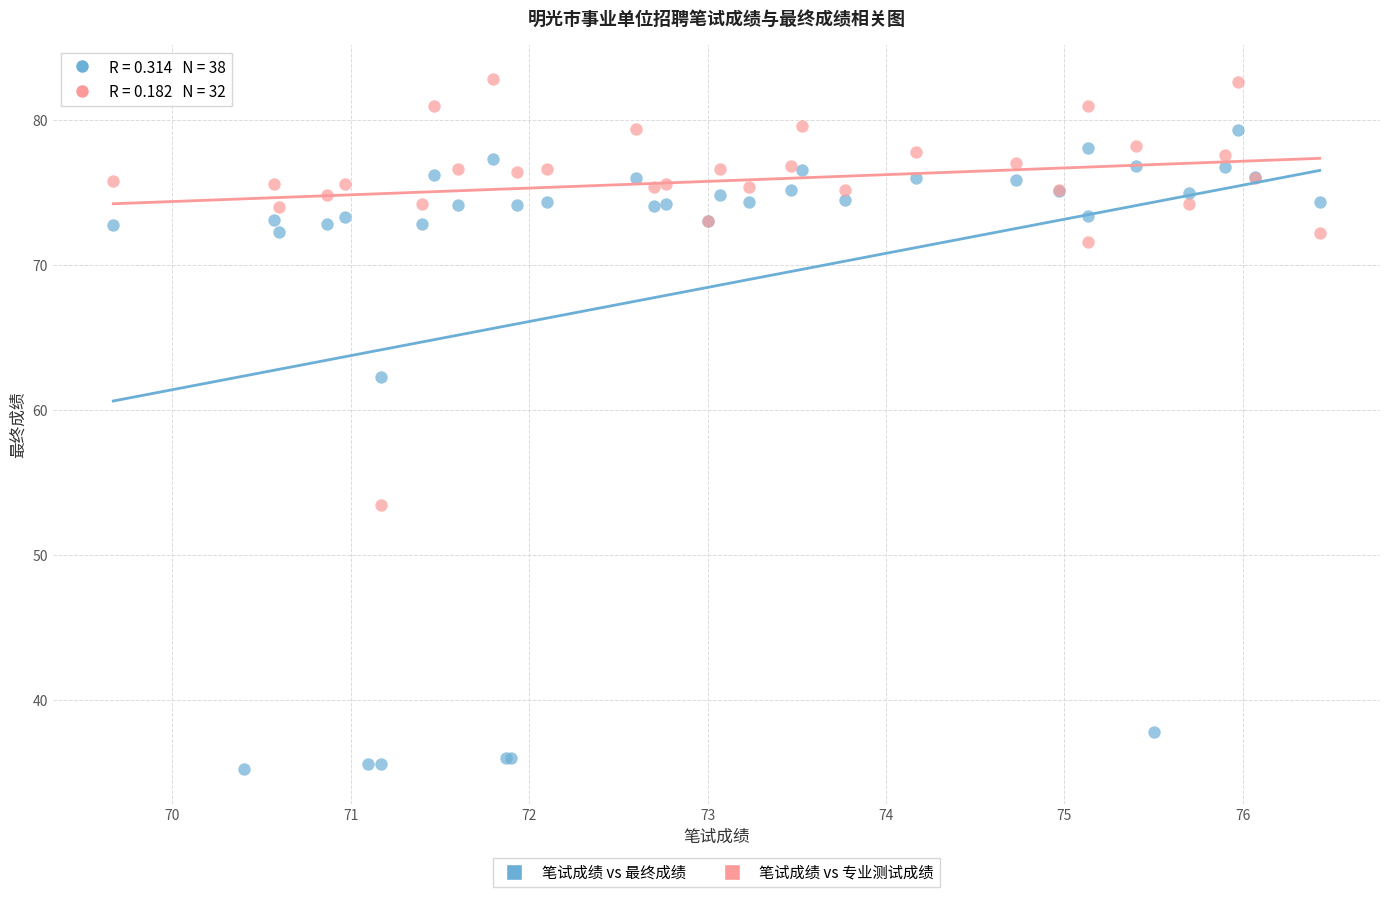

Which series contains the lowest Y value?

笔试成绩 vs 最终成绩